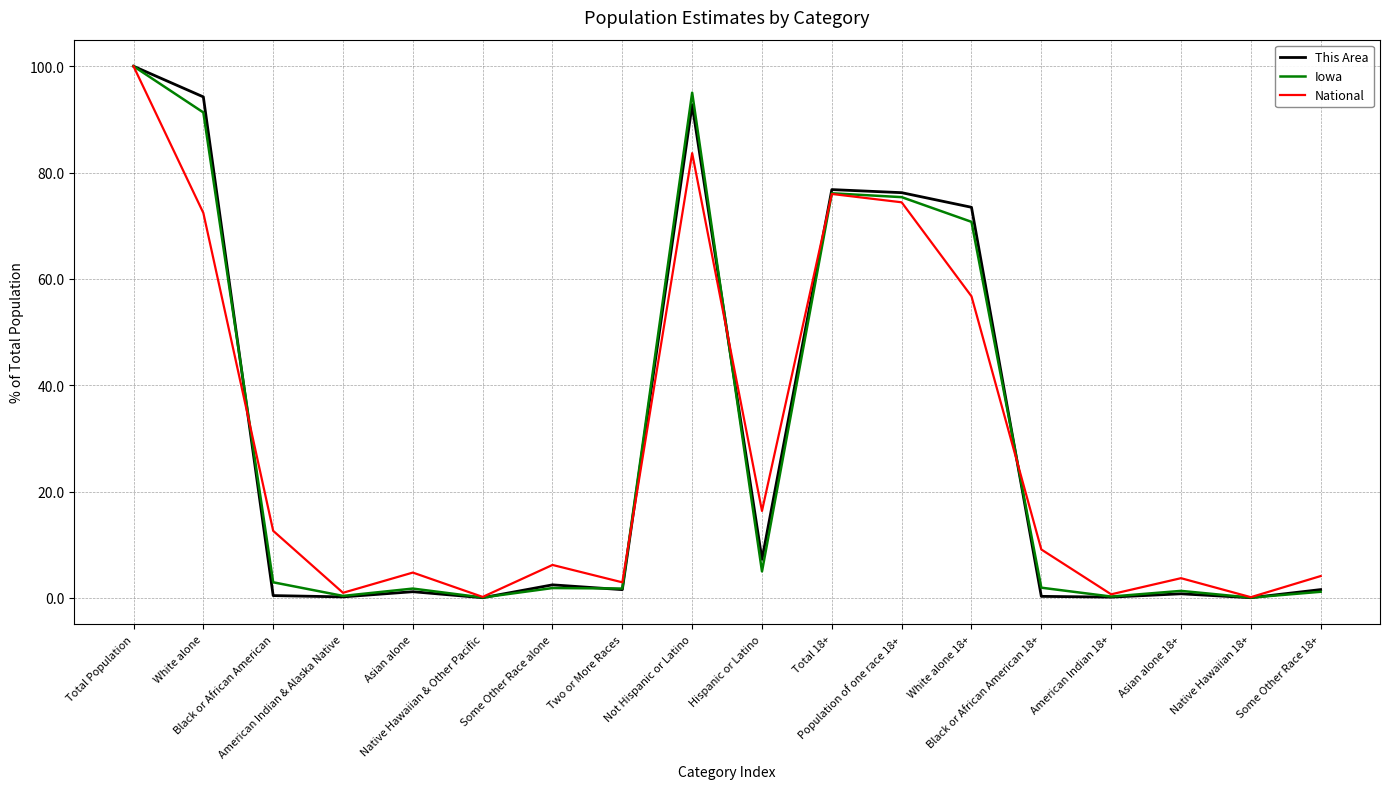

What is the greatest value displayed?

100.0